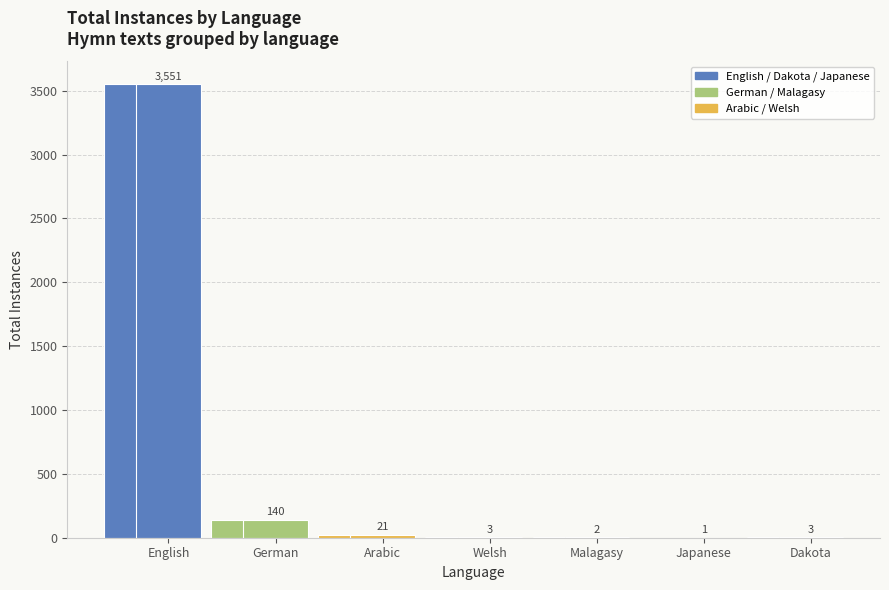

What is the label of the 5th bar from the right?

Arabic